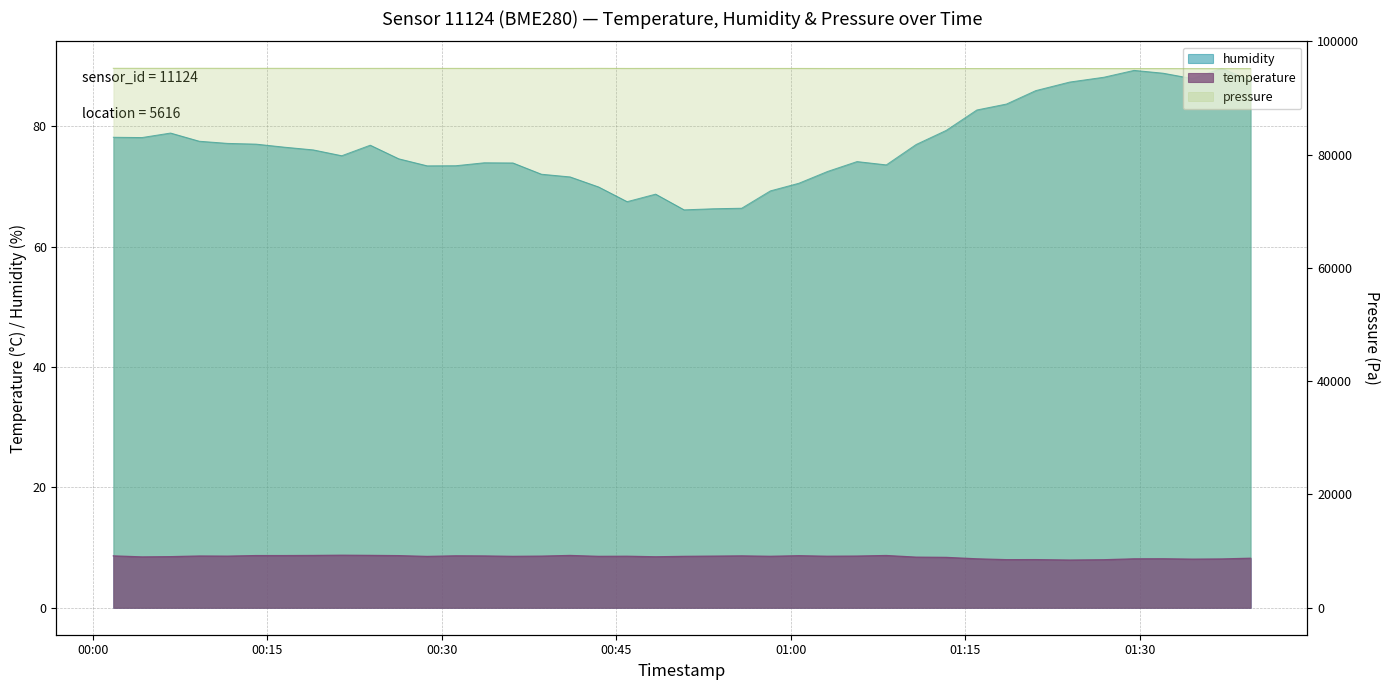

Is it true that temperature equals 4.5 at 2023-04-10T00:41:02?

False